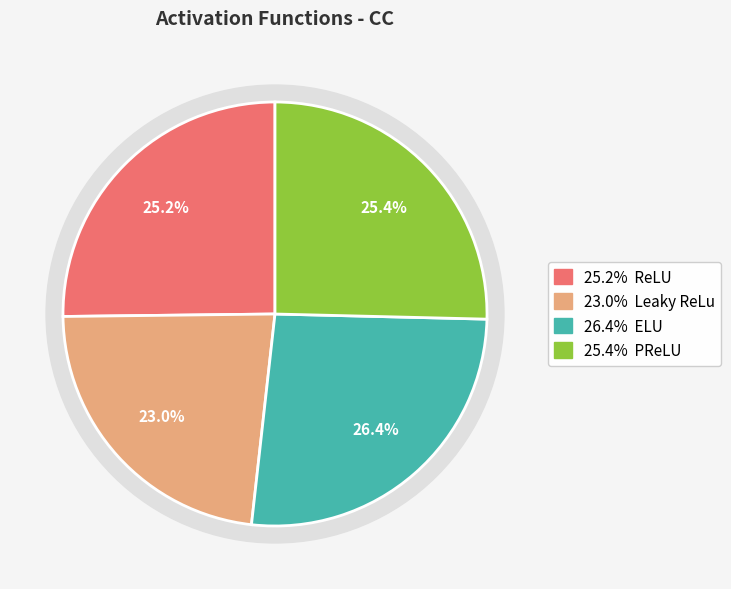

Does Leaky ReLu account for over 50% of the chart?

No